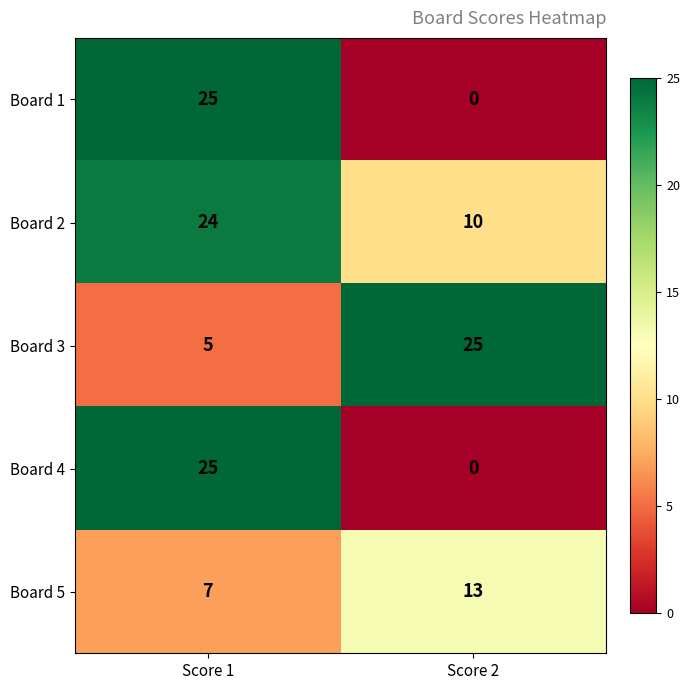

Which series has the largest total across all categories?

Board 2